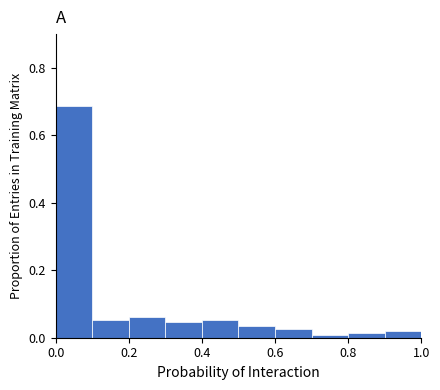

Reading left to right, list every bar in this chart as the range it spans on the x-axis followed by its height. The values are not printed on the chart, so give them approximately, as read against the axis.

0.0 to 0.1: 0.68
0.1 to 0.2: 0.06
0.2 to 0.3: 0.06
0.3 to 0.4: 0.04
0.4 to 0.5: 0.06
0.5 to 0.6: 0.04
0.6 to 0.7: 0.02
0.7 to 0.8: under 0.02
0.8 to 0.9: under 0.02
0.9 to 1.0: 0.02